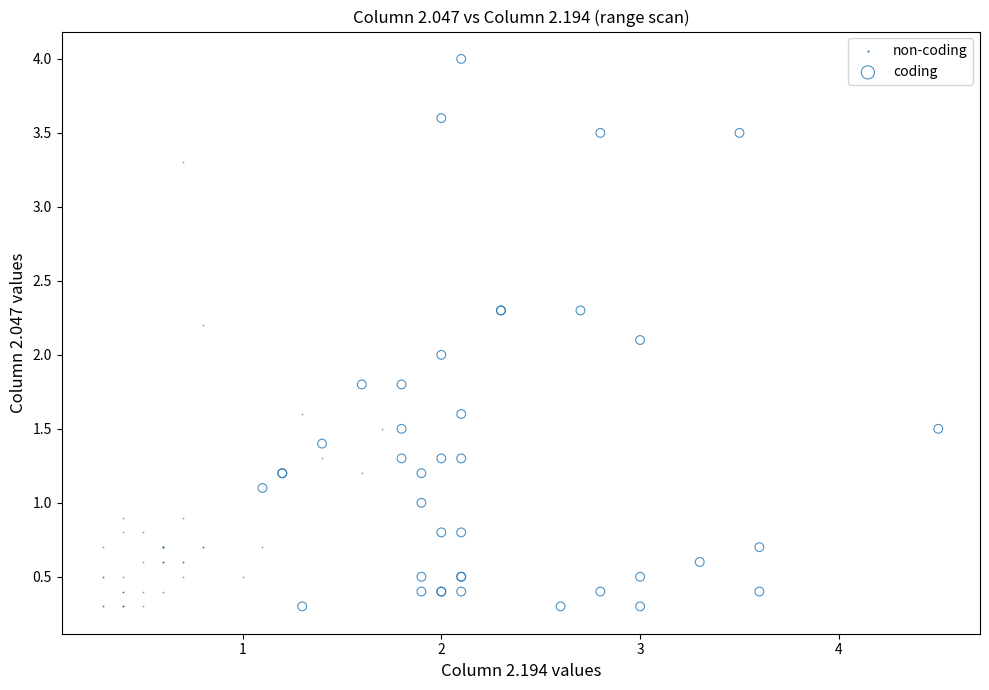

Which series has the widest spread of Y values?

coding